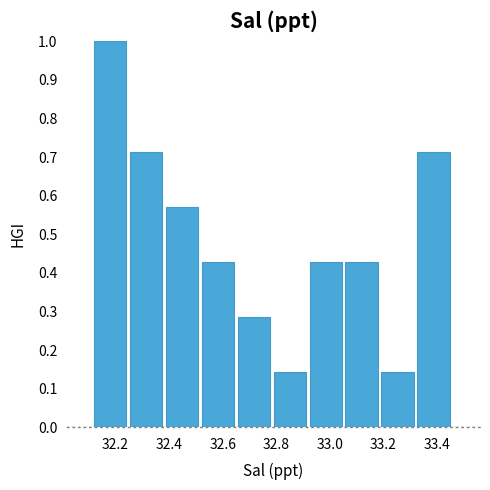

How tall is the bar that spans 33.058 to 33.192 on the x-axis? Neither the bar edges nor the heights are printed on the chart, so give them approximately, as read against the axes.

0.43